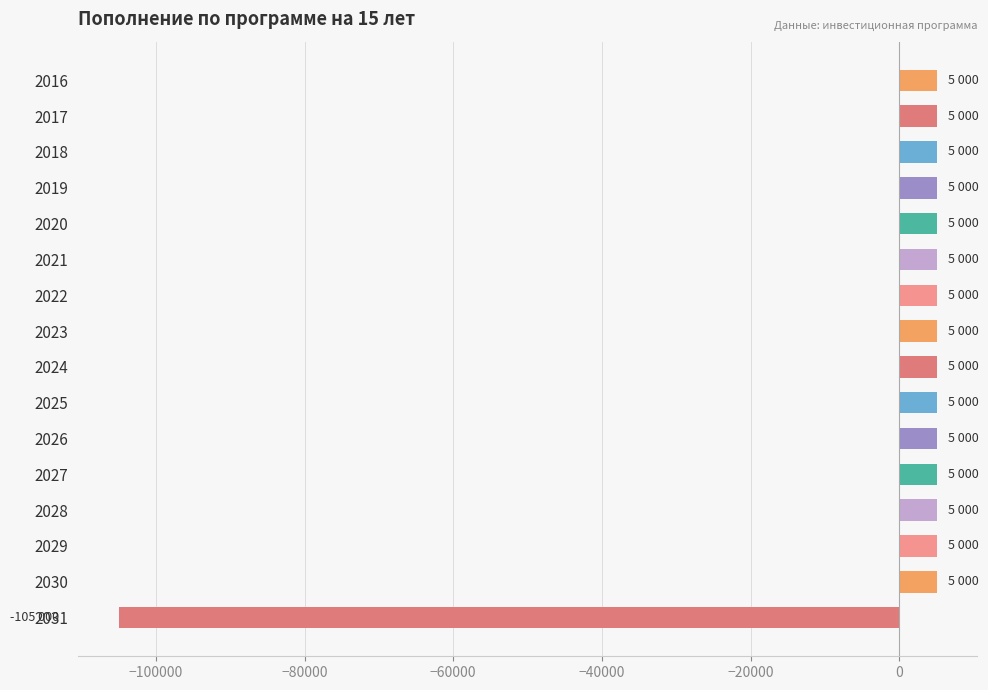

What is the average value?

-1875